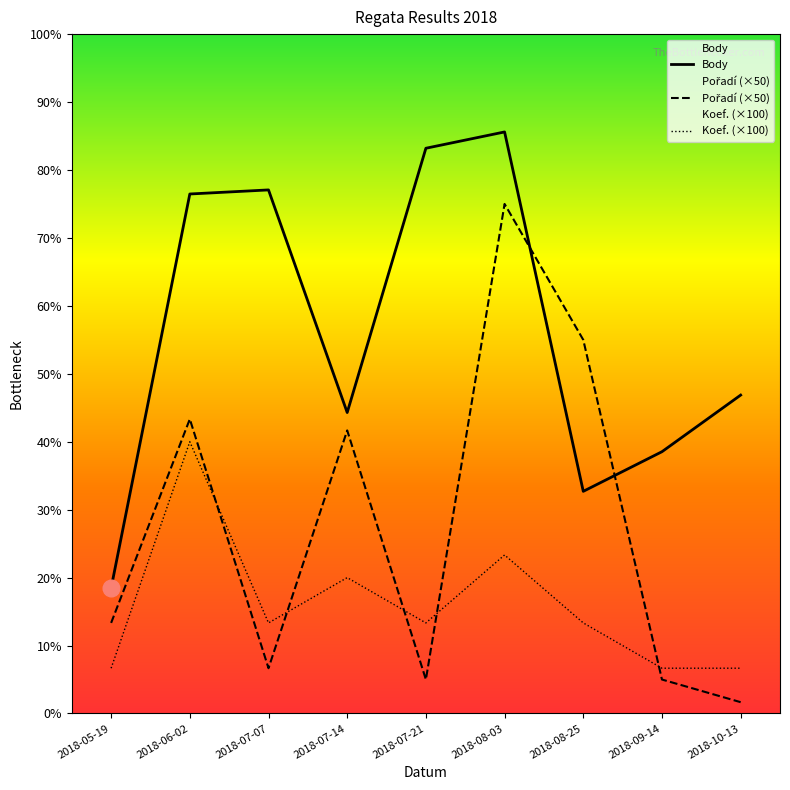

List the series in order of their peak value, lowest first.

Koef., Pořadí, Body